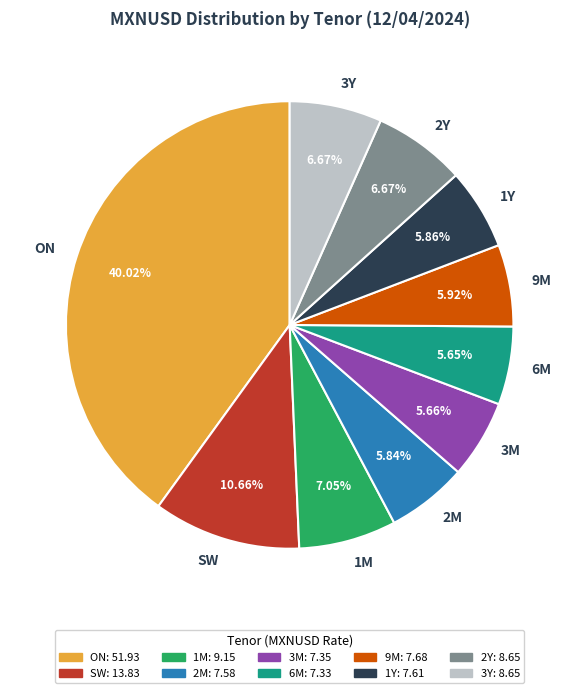

Does any single category account for the majority?

No